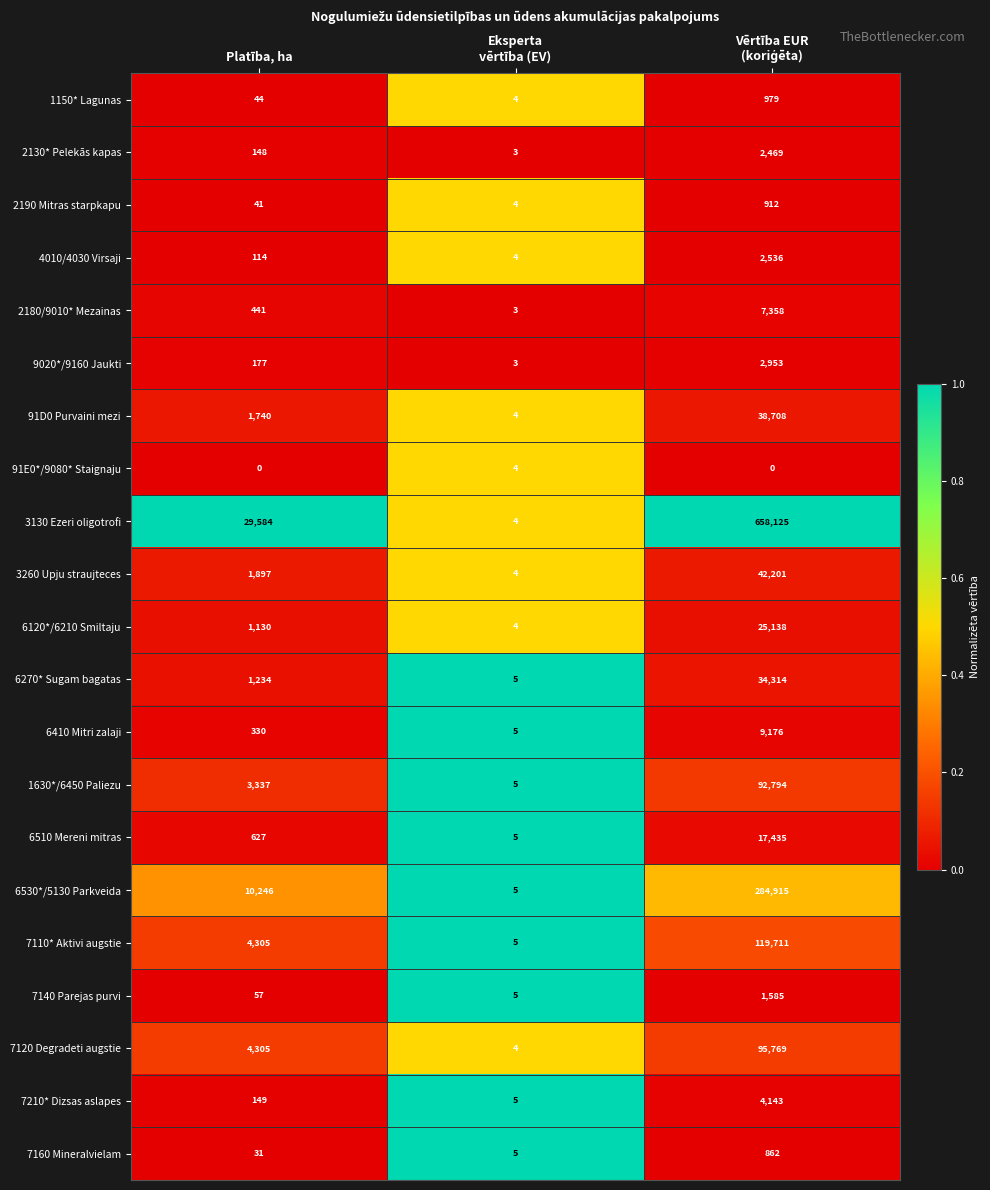

Which series has the largest total across all categories?

3130 Ezeri oligotrofi